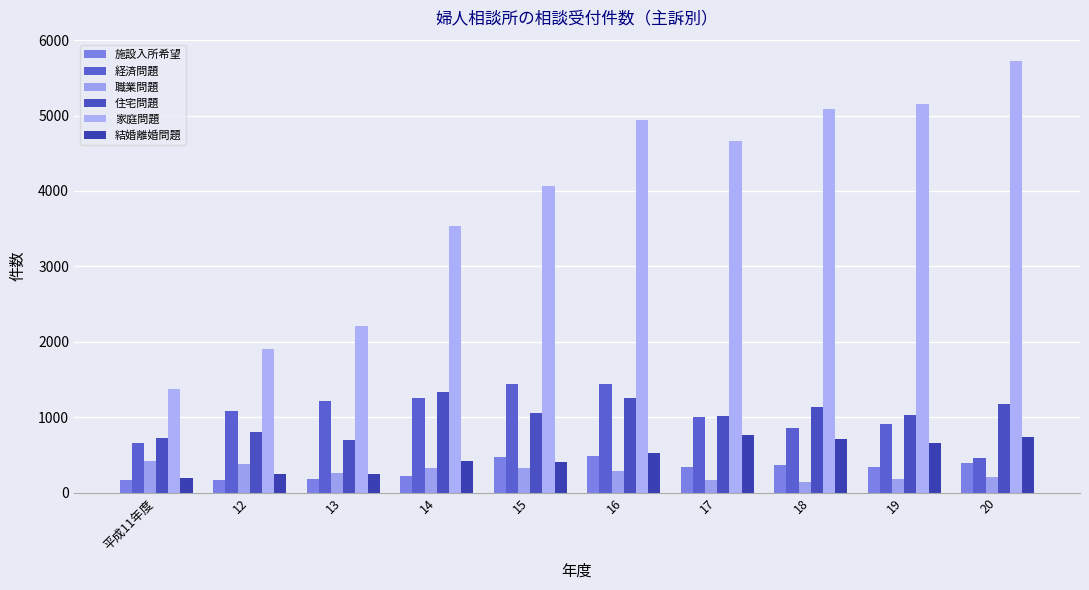

What position from the left is 20?

10